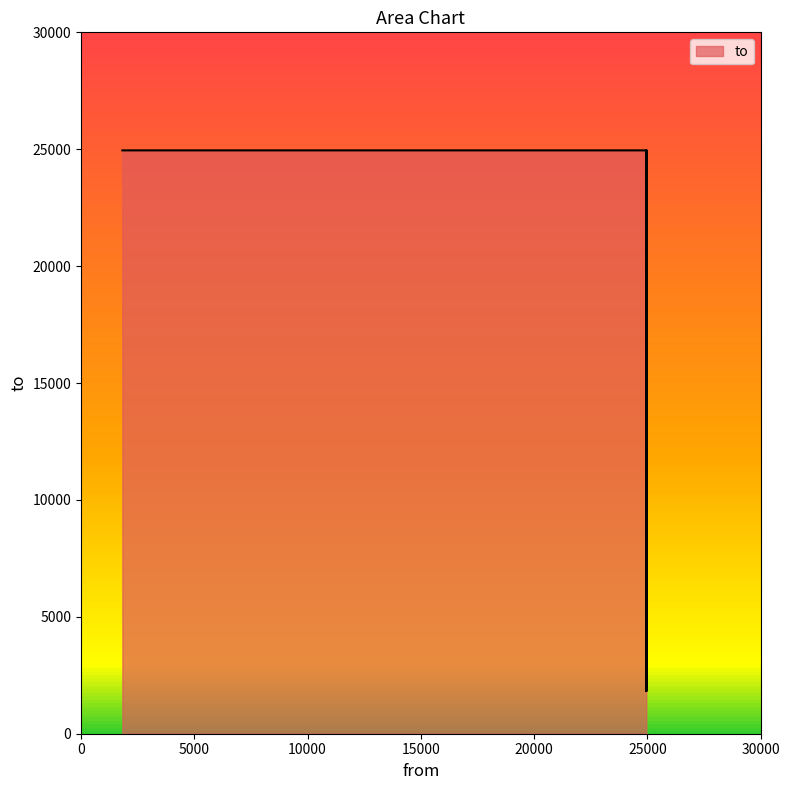

Approximately how many times larger is the value at 24949 compared to 24950?

0.1